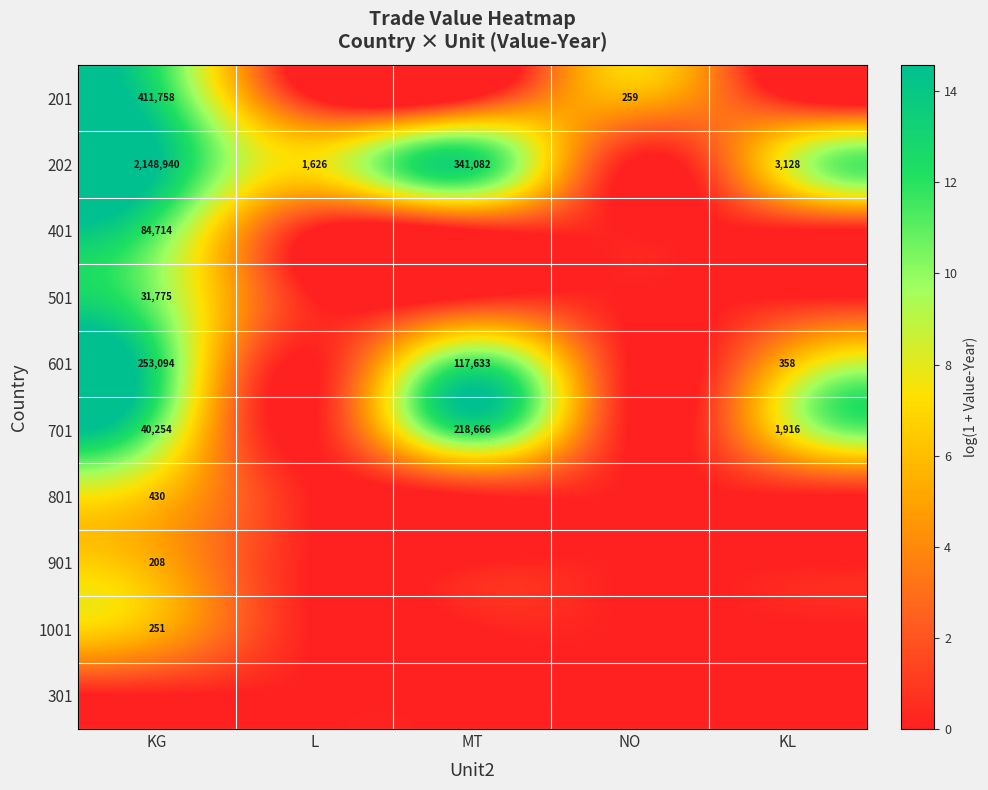

Count the number of data series in this chart.

10